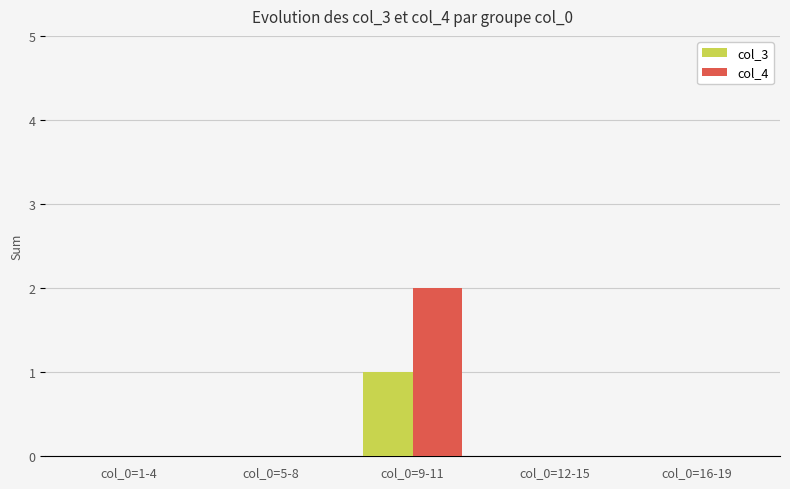

At which category does the chart reach its peak across all series?

col_0=9-11